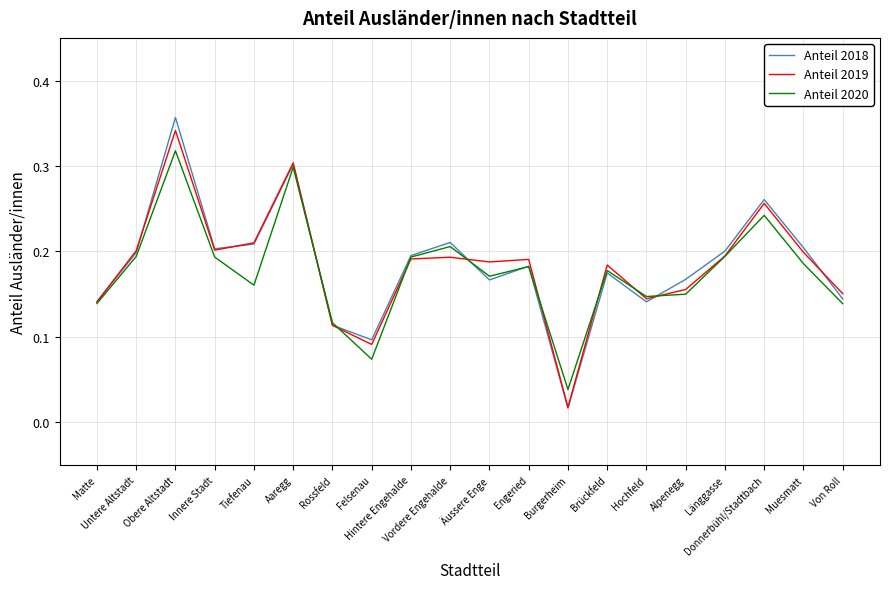

Which series has the widest spread of values?

Anteil 2018